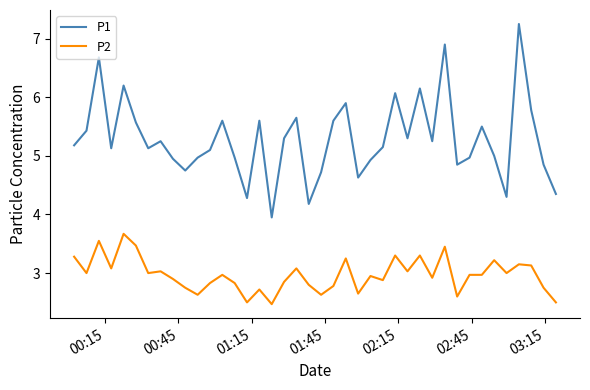

Count the number of categories in the chart.

40